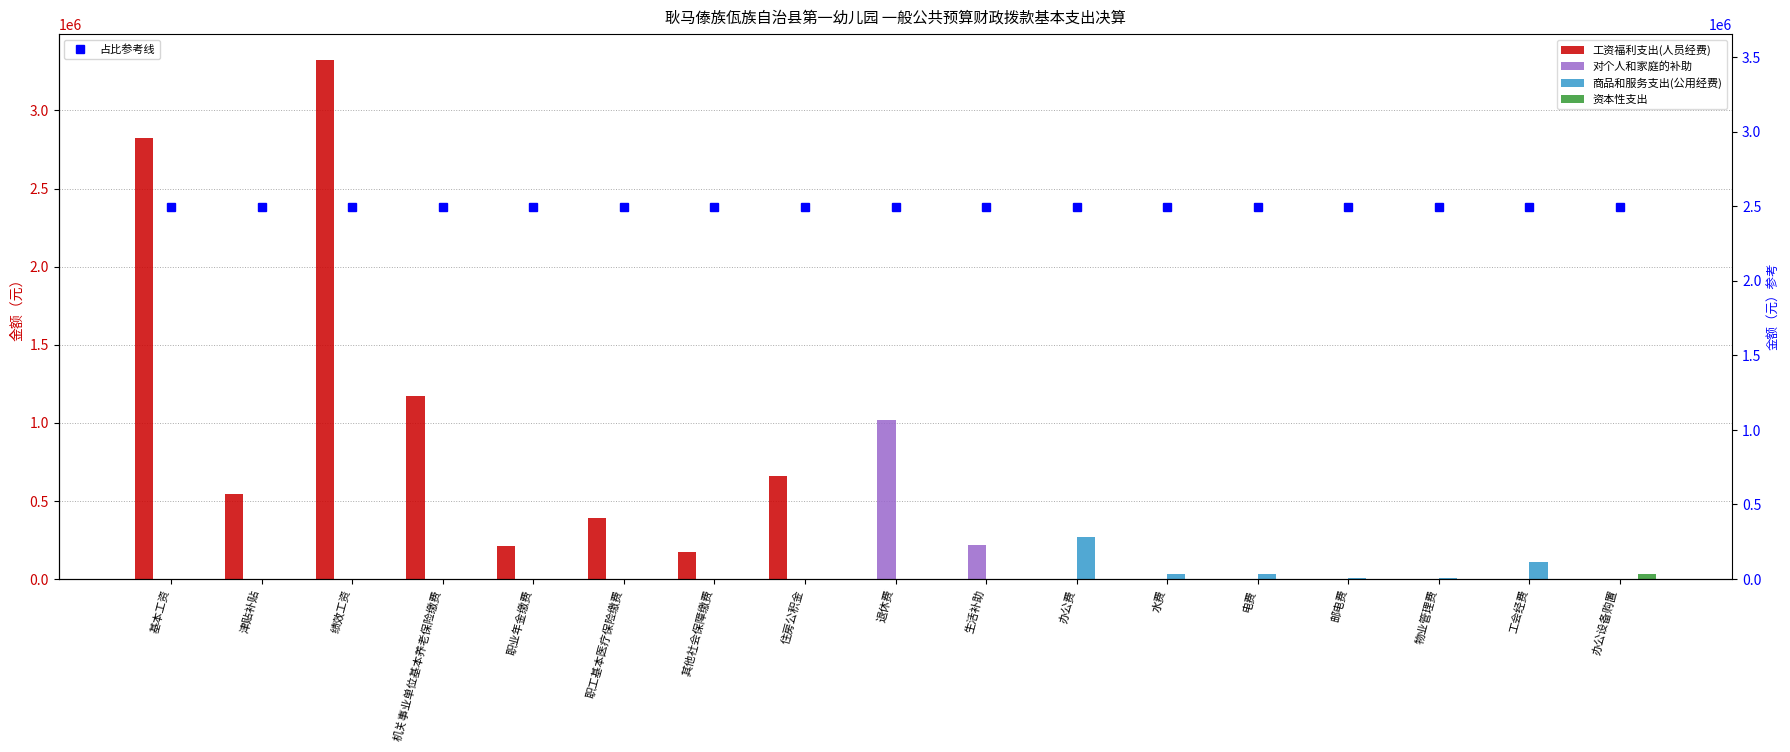

What is the difference between the maximum and second lowest values in the 对个人和家庭的补助 series?

1020037.8